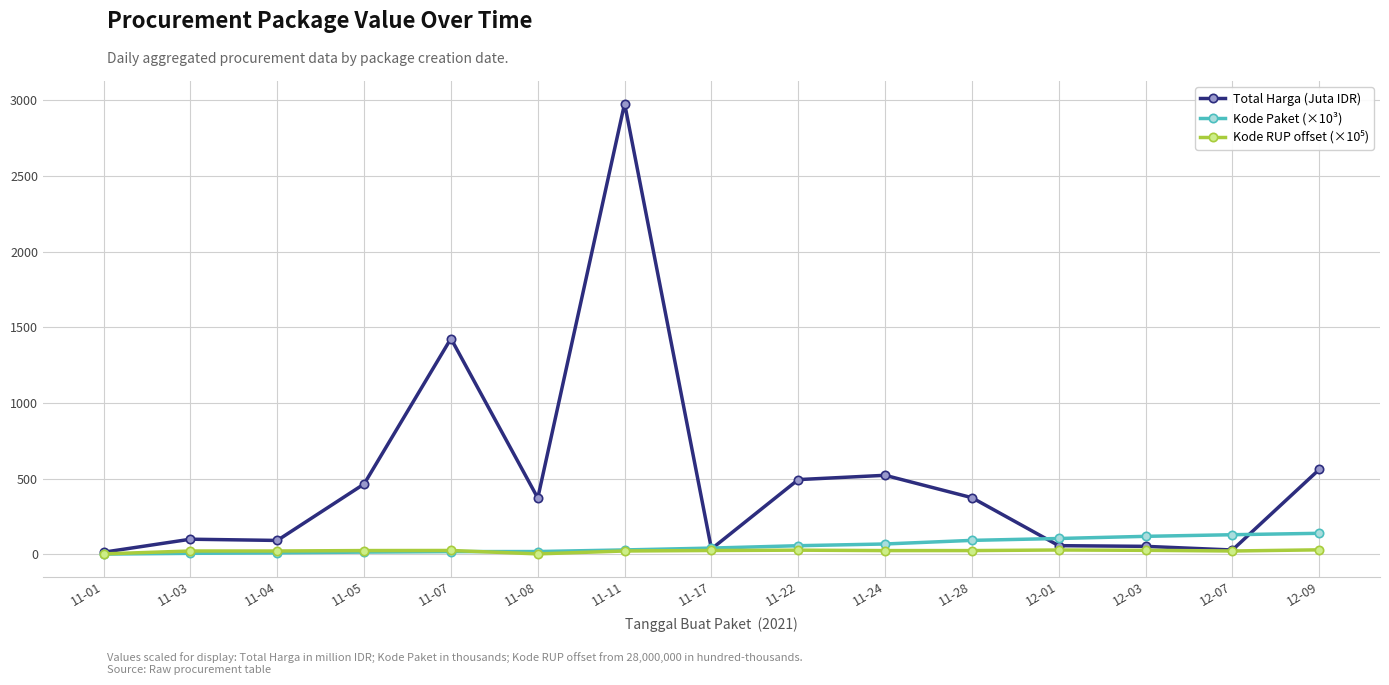

Is the value of Total Harga (Juta IDR) at 12-09 greater than the value of Kode Paket (×10³) at 11-01?

Yes